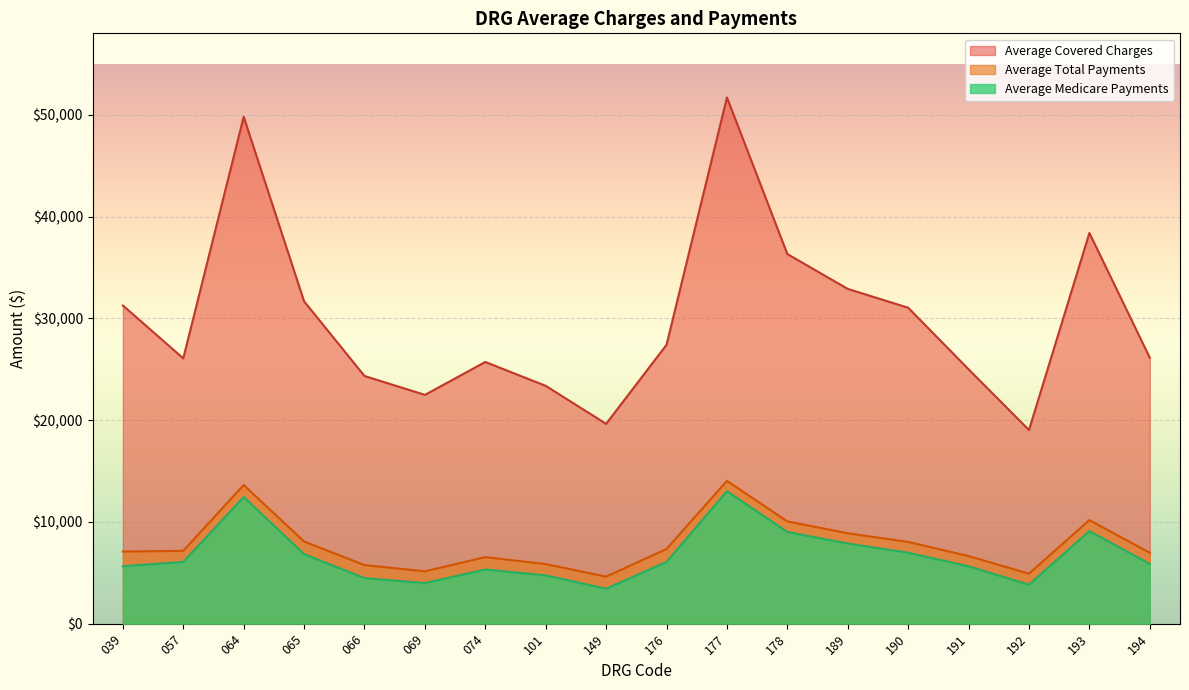

Is it true that Average Medicare Payments equals 5867.5 at 194?

True